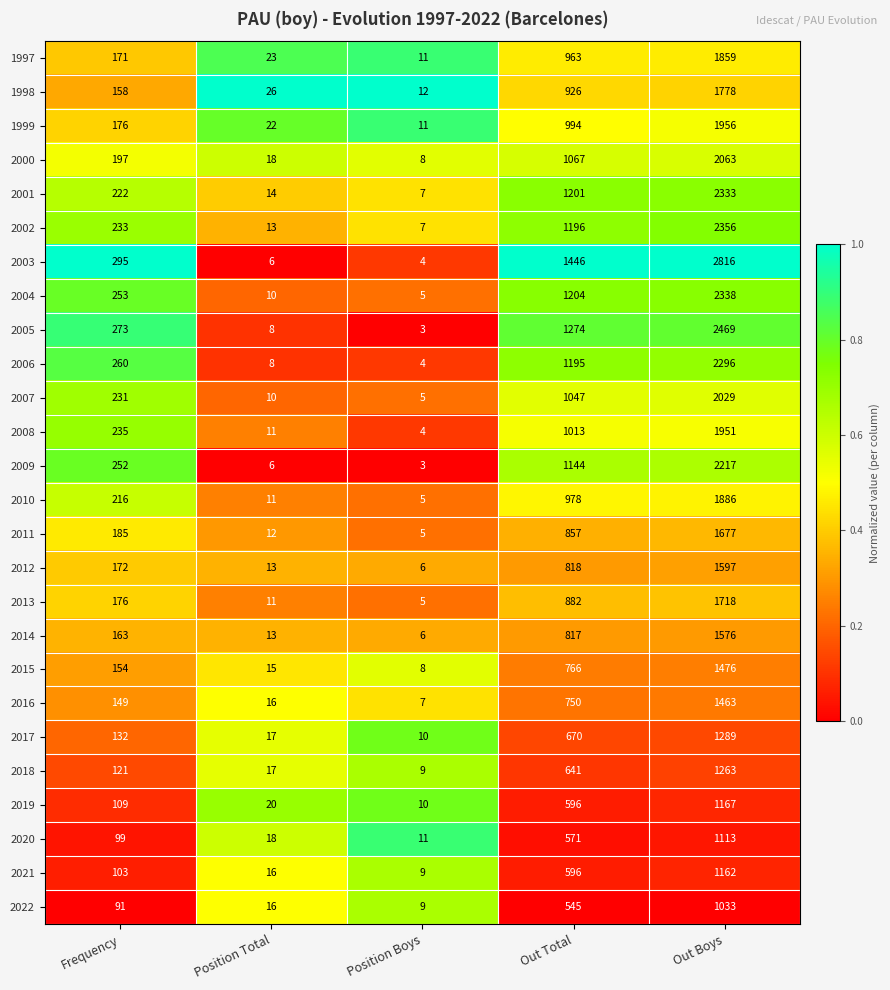

True or false: 2003 has a value of 6 at Position Total.

True